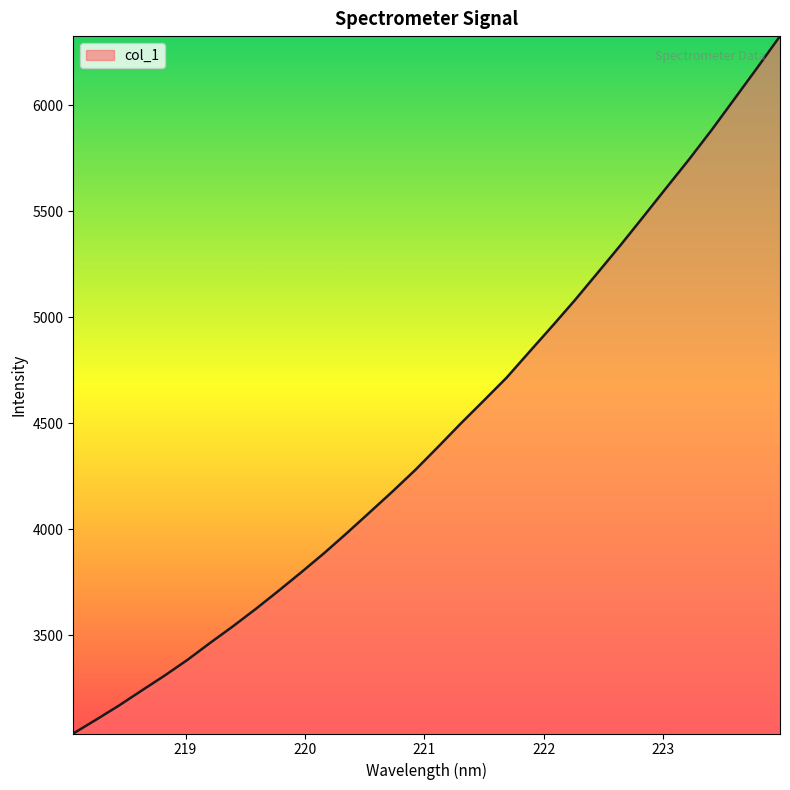

What is the smallest value displayed?

3037.6